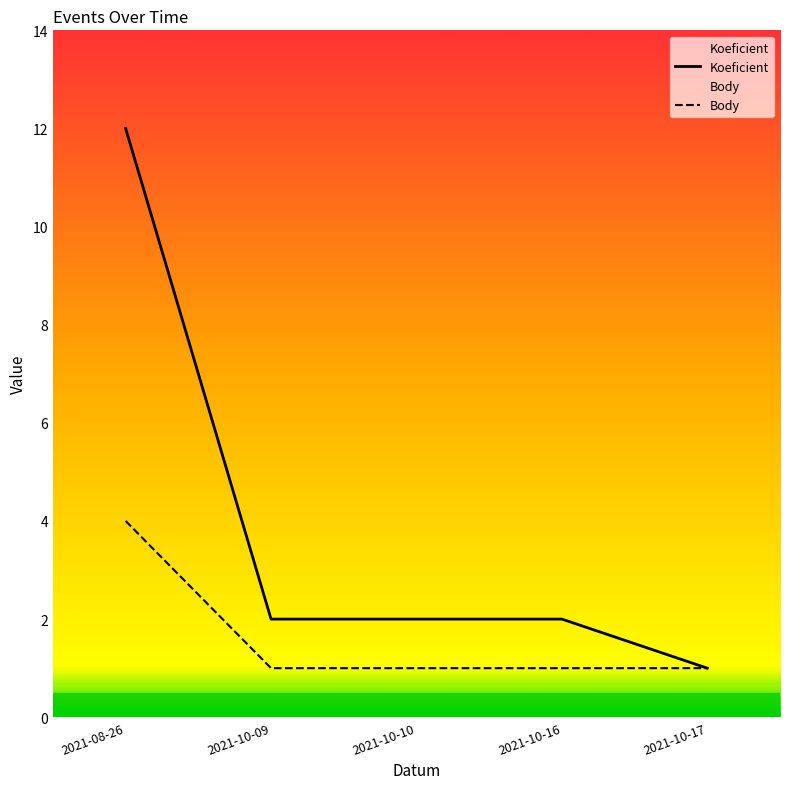

Is it true that Koeficient equals 2 at 2021-10-16?

True